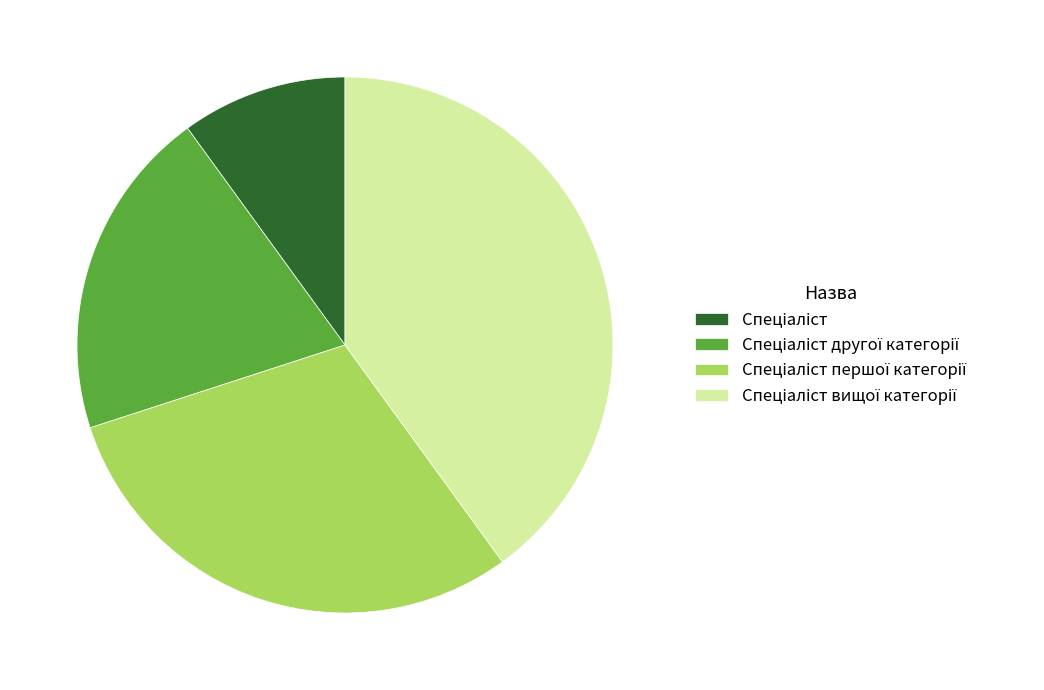

Is there a majority slice in this chart?

No